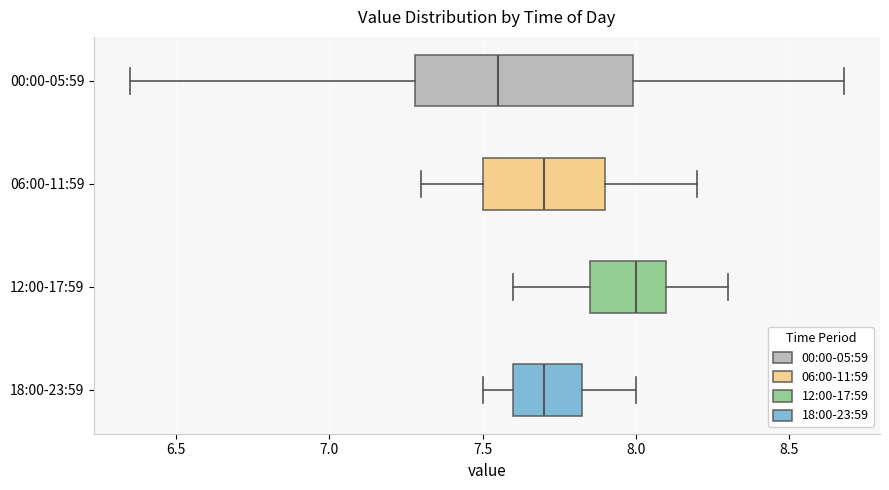

Which box is the widest, from its left edge to its right edge?

00:00-05:59